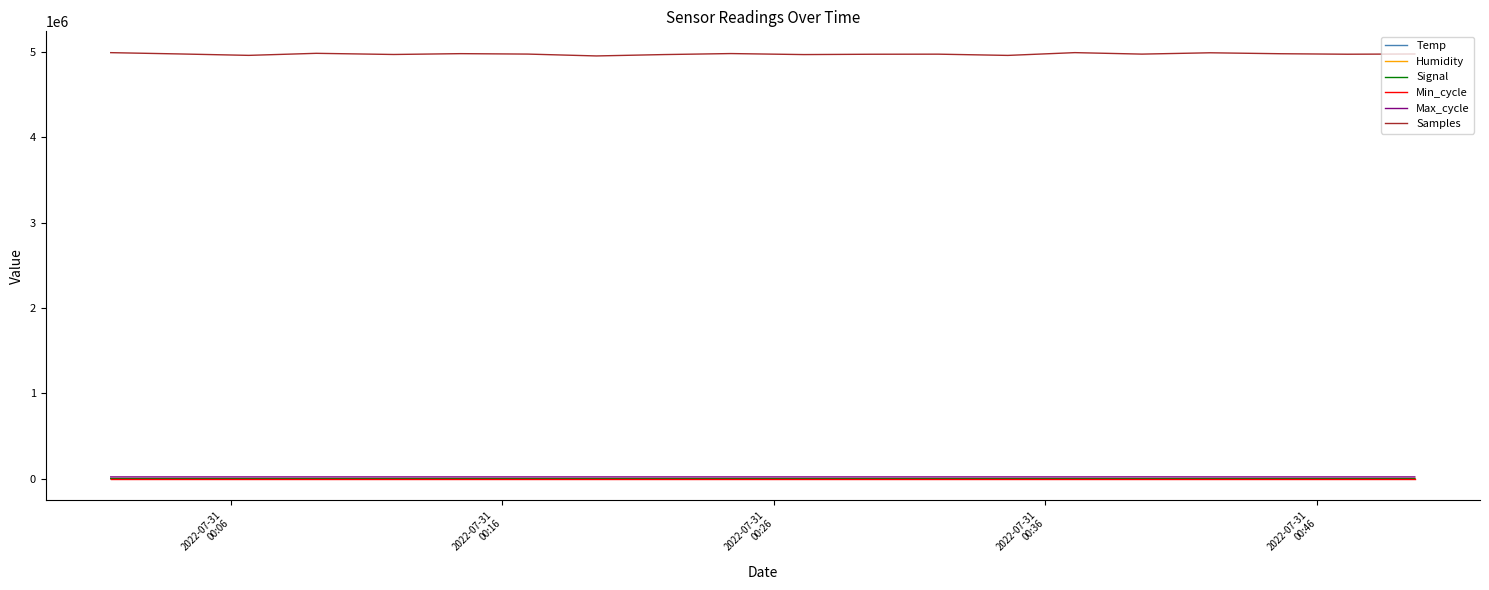

True or false: Max_cycle and Samples cross at least once.

False